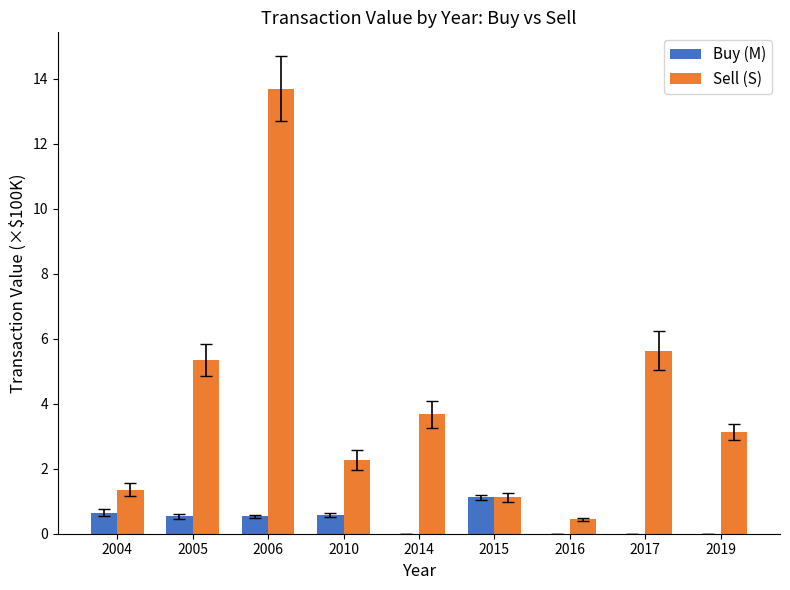

At which category is the sum across all series the highest?

2006